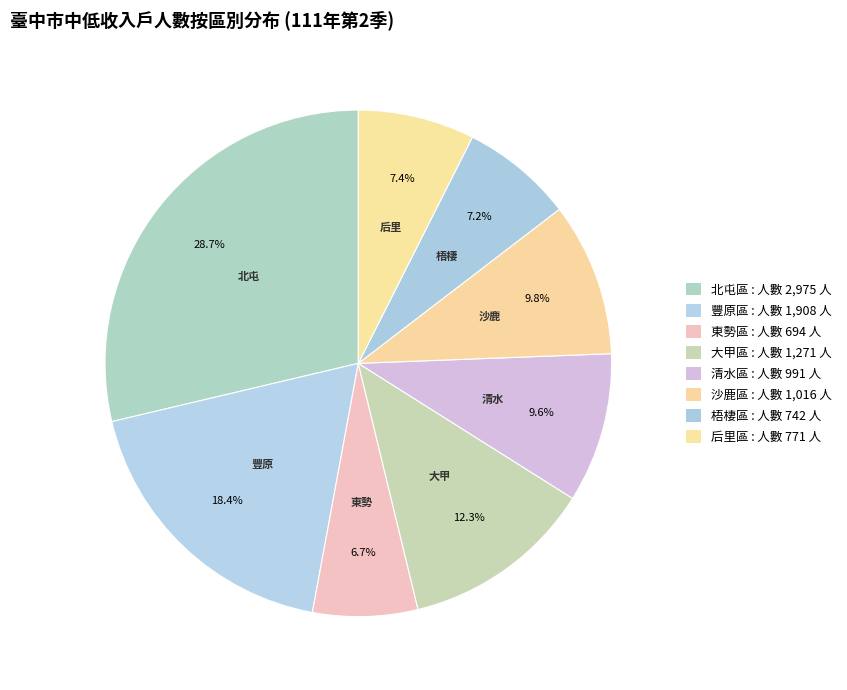

Count the number of slices in the pie.

8